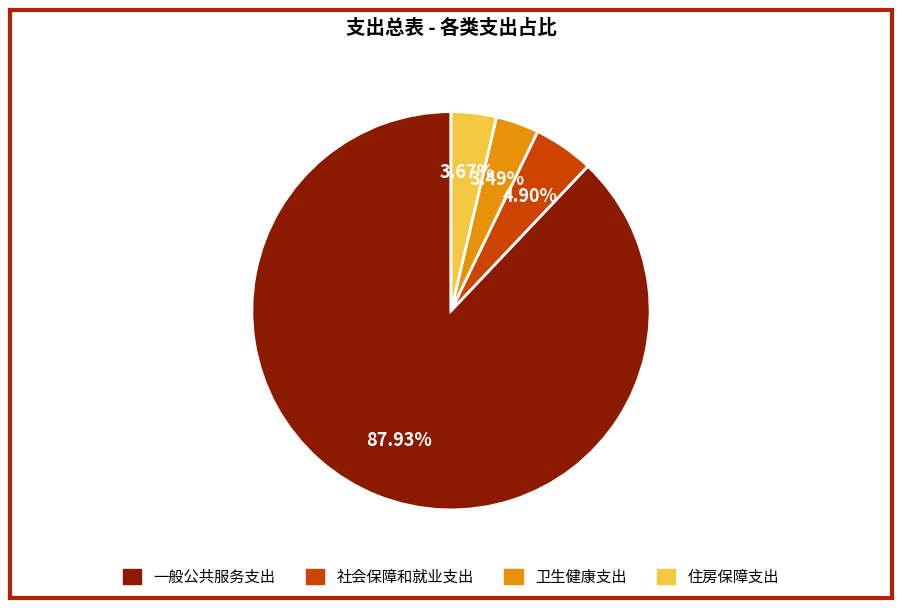

Is there any slice that represents more than half of the pie?

Yes